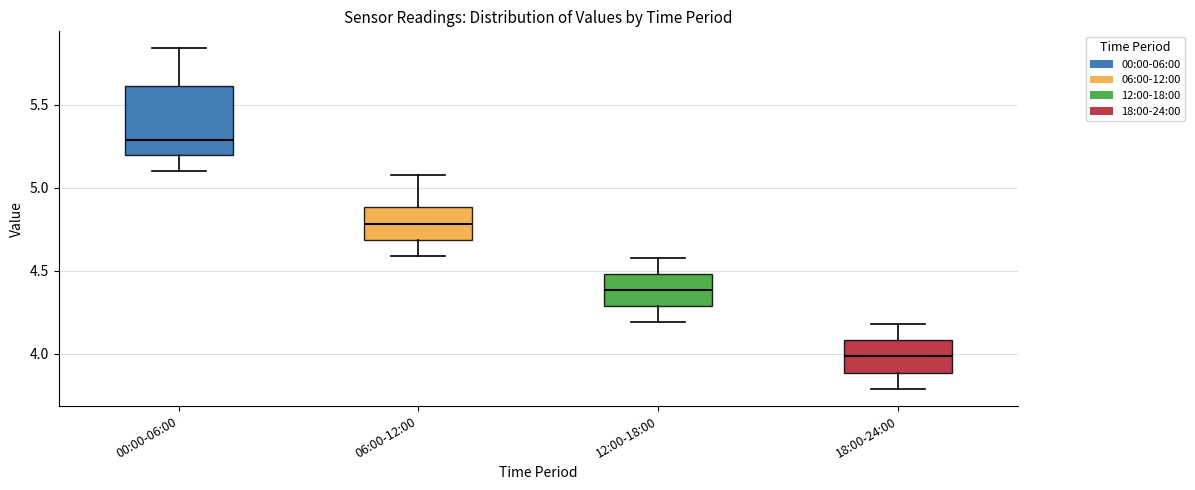

Reading left to right, transcribe this box plot: for each box, give where its median line is, the range the box spans, and where its two whiskers end, as read against the y-axis. The values are not printed on the chart, so give them approximately, as read against the axis.

00:00-06:00: median 5.30, box 5.20 to 5.60, whiskers 5.10 to 5.85
06:00-12:00: median 4.80, box 4.70 to 4.90, whiskers 4.60 to 5.10
12:00-18:00: median 4.40, box 4.30 to 4.50, whiskers 4.20 to 4.60
18:00-24:00: median 4.00, box 3.90 to 4.10, whiskers 3.80 to 4.20